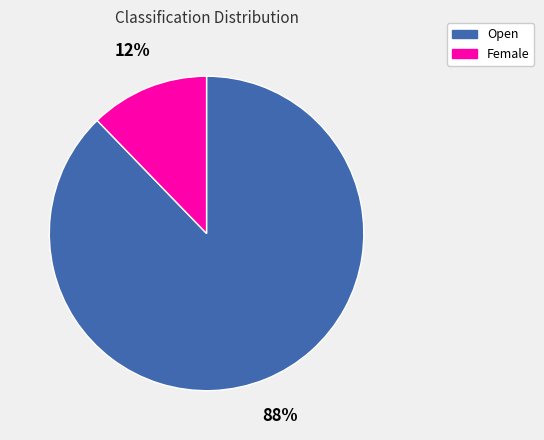

Between Open and Female, which is larger?

Open